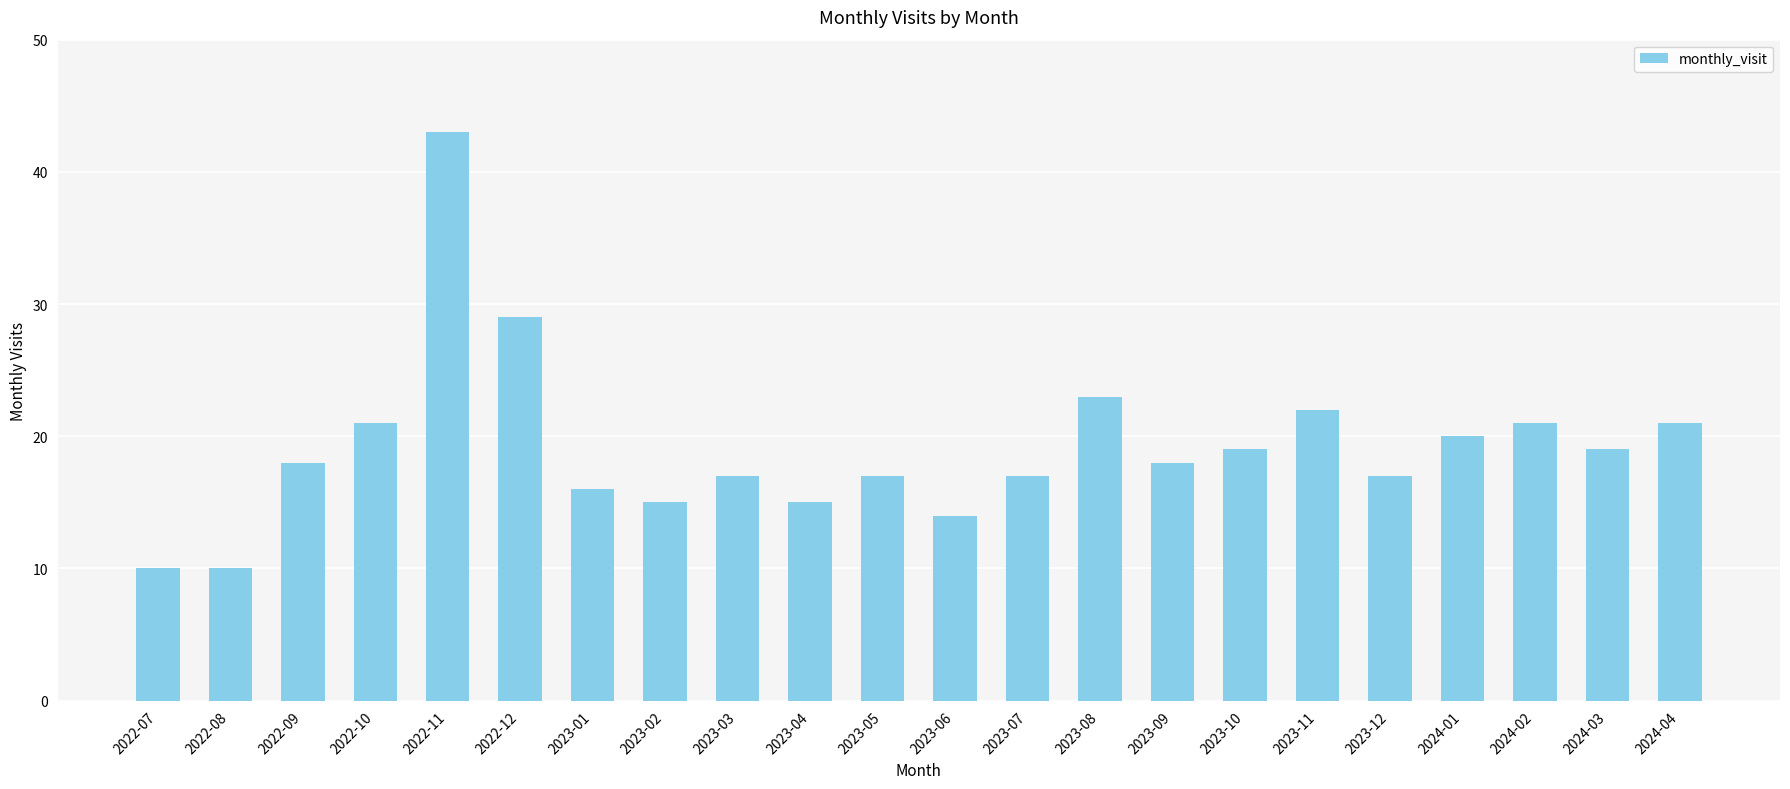

True or false: the data shows 23 at 2023-08.

True